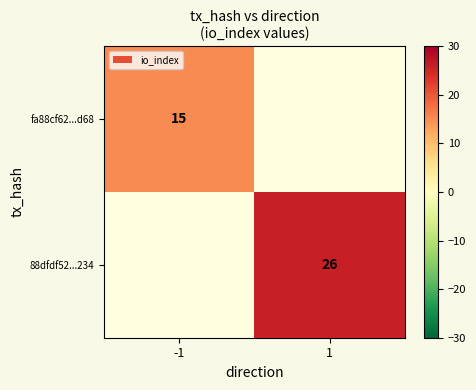

The fa88cf62...d68 series shows 8 at -1. True or false?

False